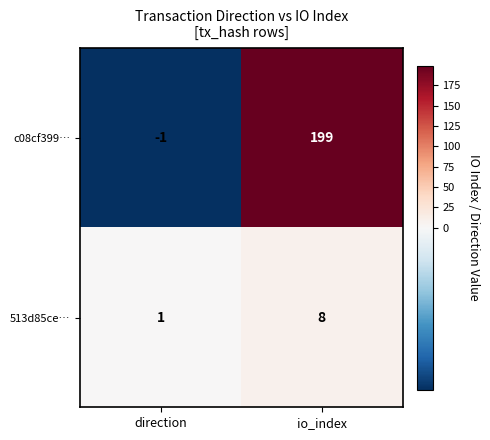

What is the minimum value shown in the chart?

-1